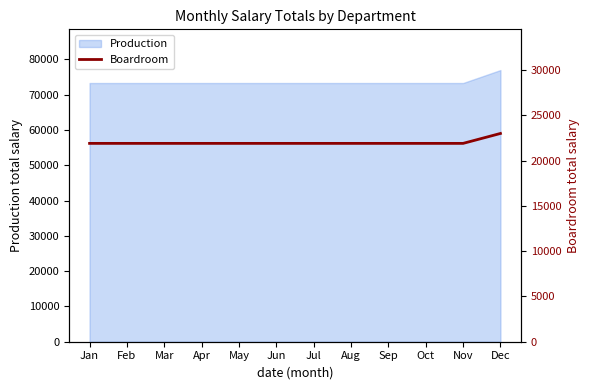

Rank the categories by value from lowest to highest.

Jan, Feb, Mar, Apr, May, Jun, Jul, Aug, Sep, Oct, Nov, Dec